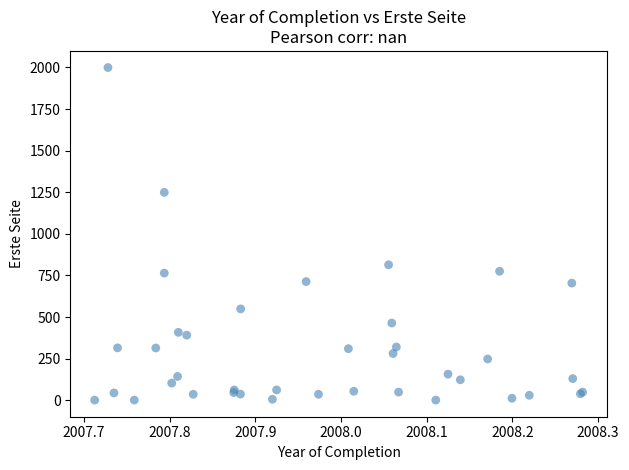

What Y value in the scatter plot is closest to 1000?

814